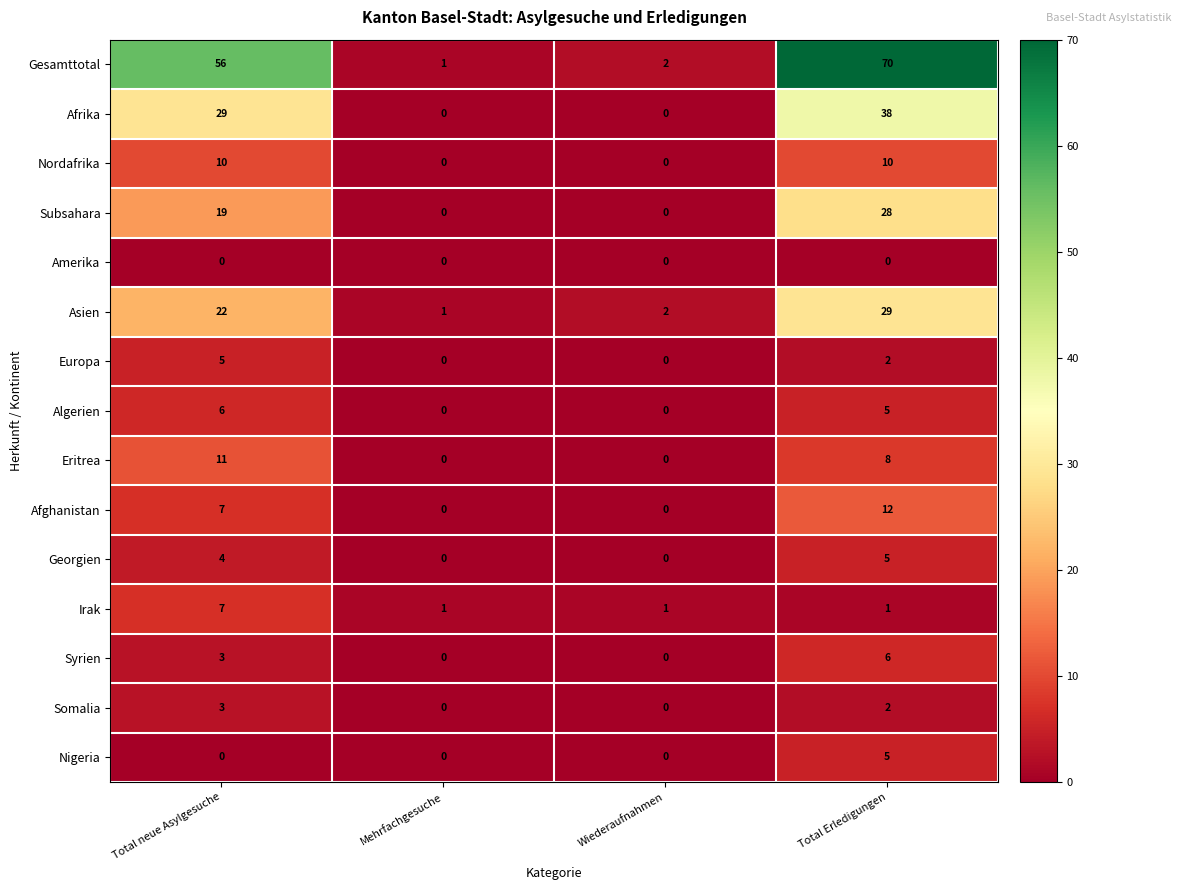

What is the maximum value shown in the chart?

70